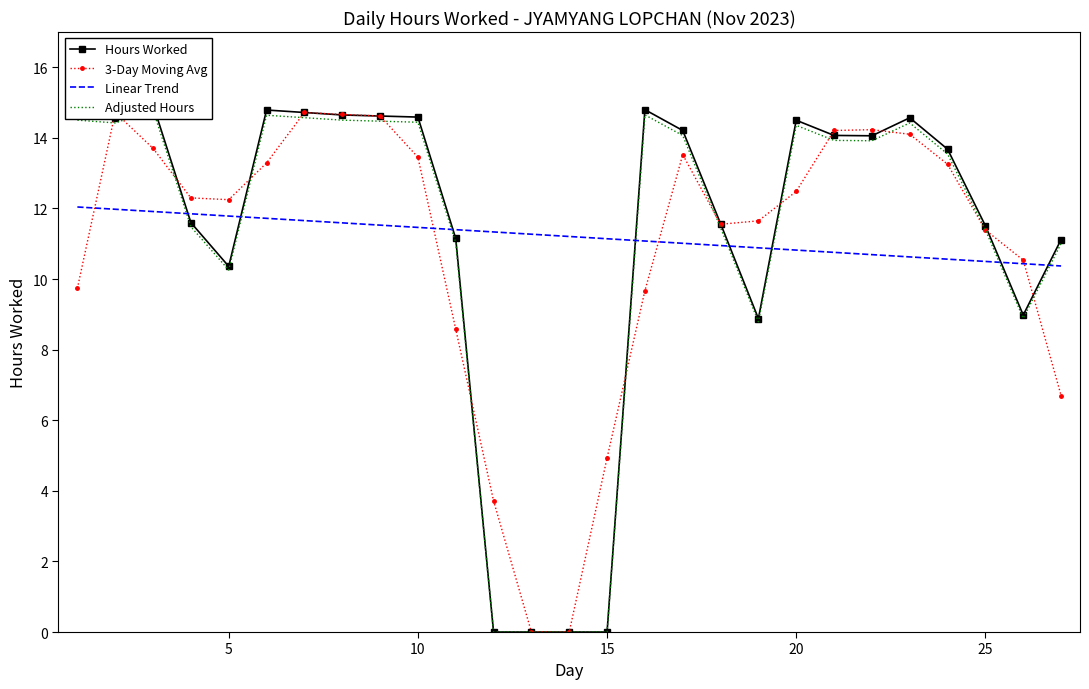

Rank the categories by Linear Trend value from lowest to highest.

26, 25, 24, 23, 22, 21, 20, 19, 18, 17, 16, 15, 14, 13, 12, 11, 10, 9, 8, 7, 30, 25, 20, 15, 10, 5, 0